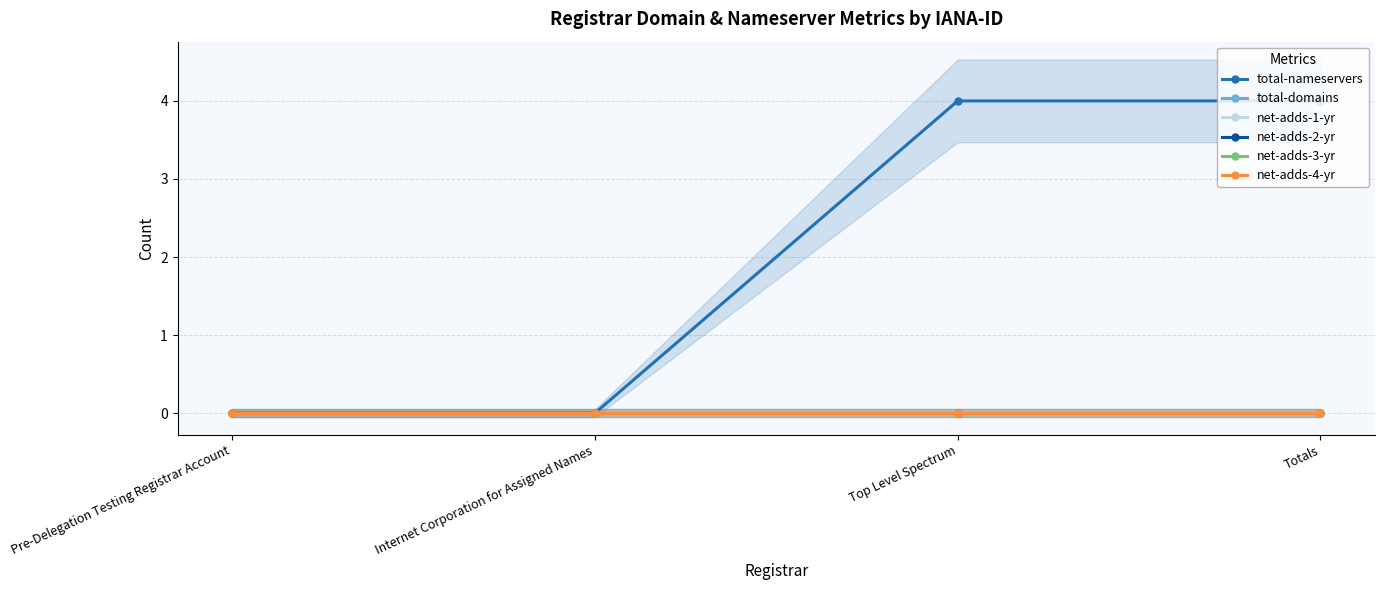

At which label does total-nameservers reach its minimum?

Pre-Delegation Testing Registrar Account